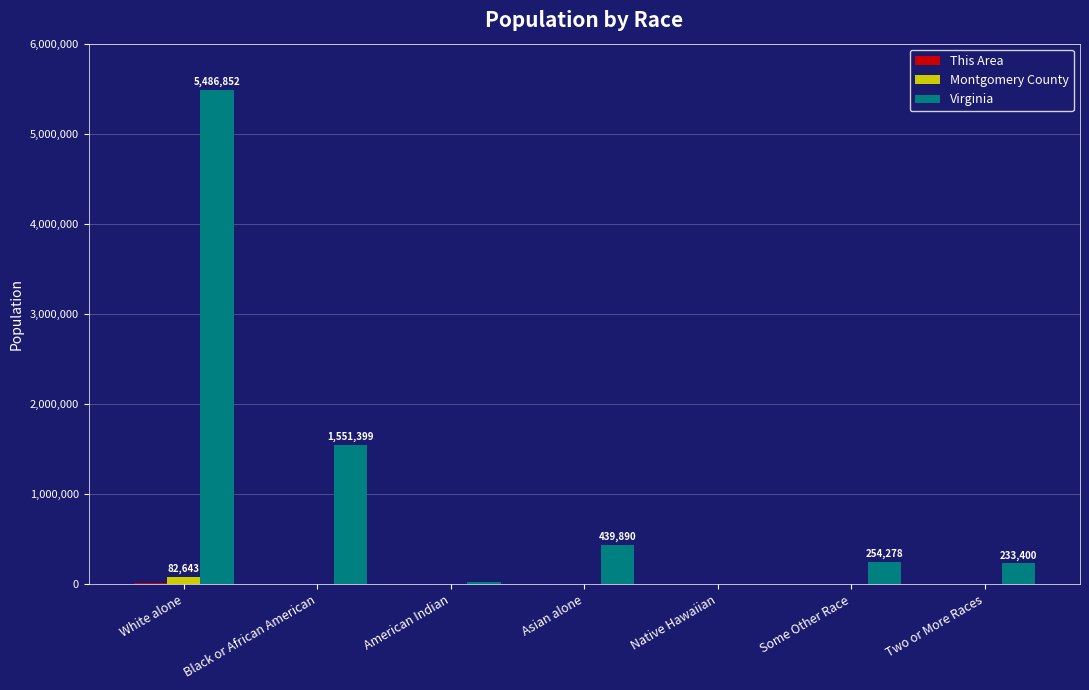

Does the chart contain stacked bars?

No